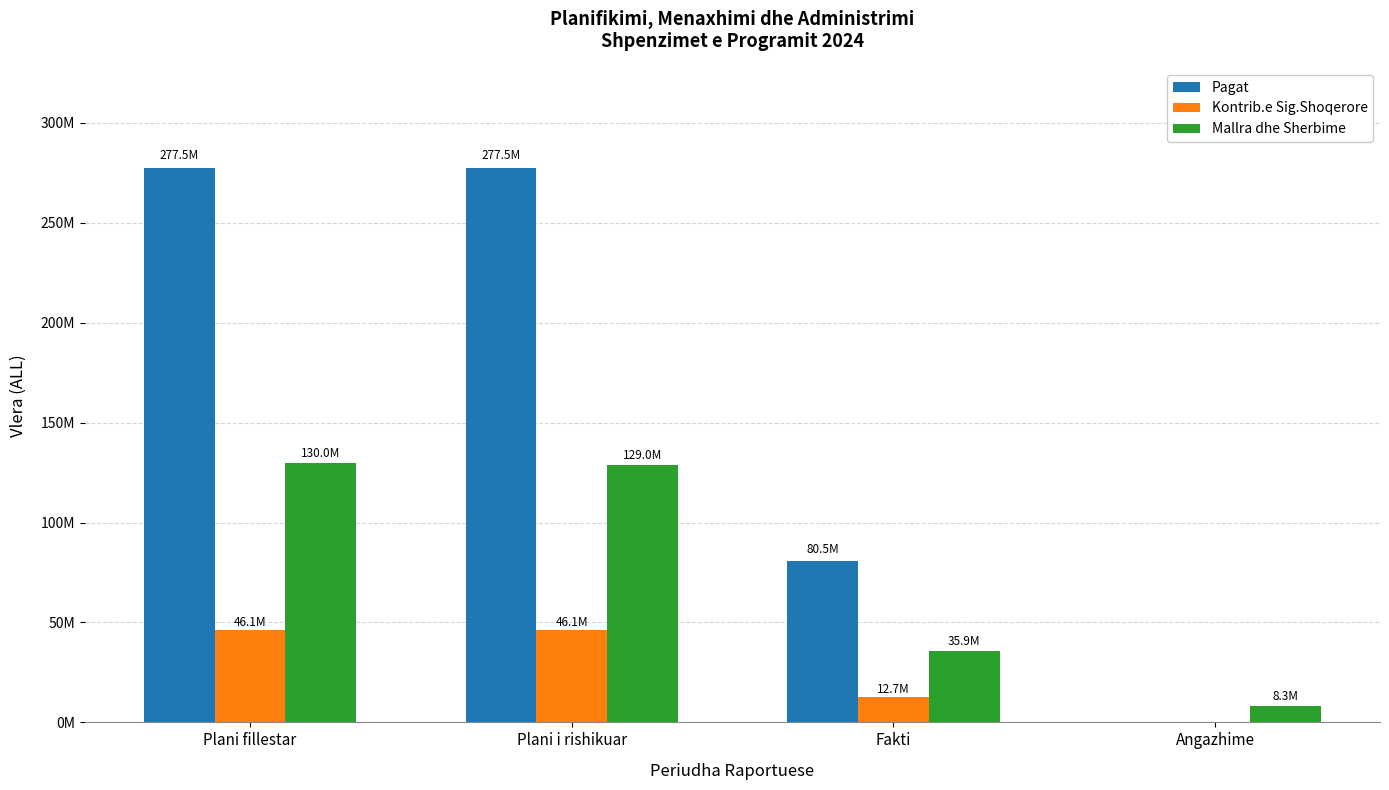

What is the label of the 2nd bar from the left?

Plani i rishikuar